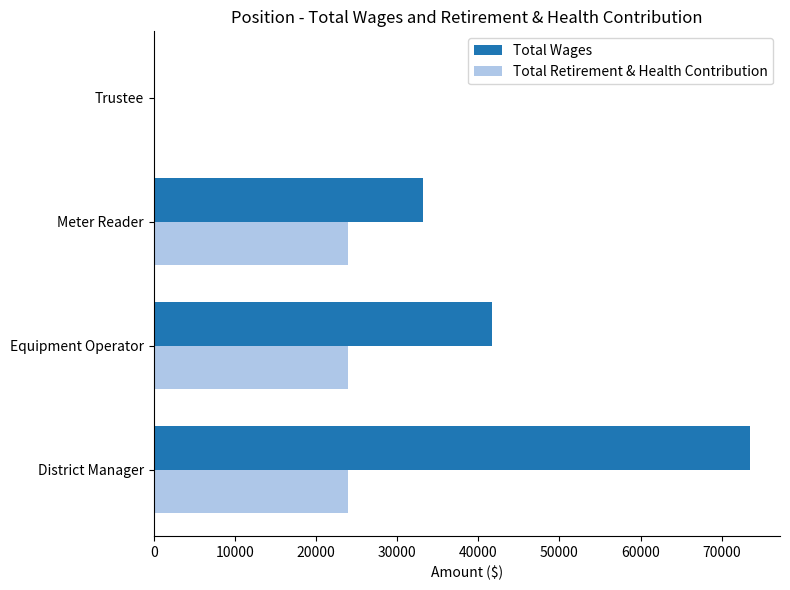

Which series changed the most between District Manager and Meter Reader?

Total Wages